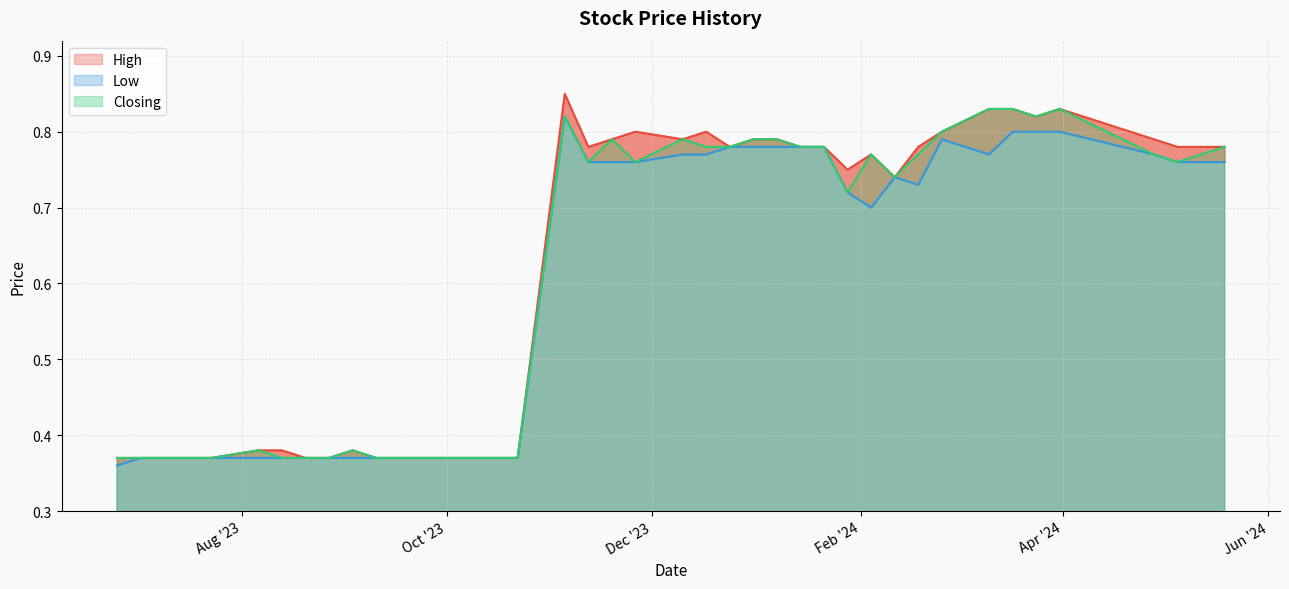

At how many categories does at least one series exceed 0?

40